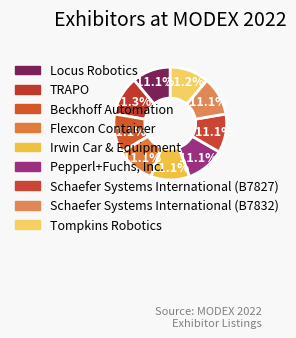

Is there a majority slice in this chart?

No